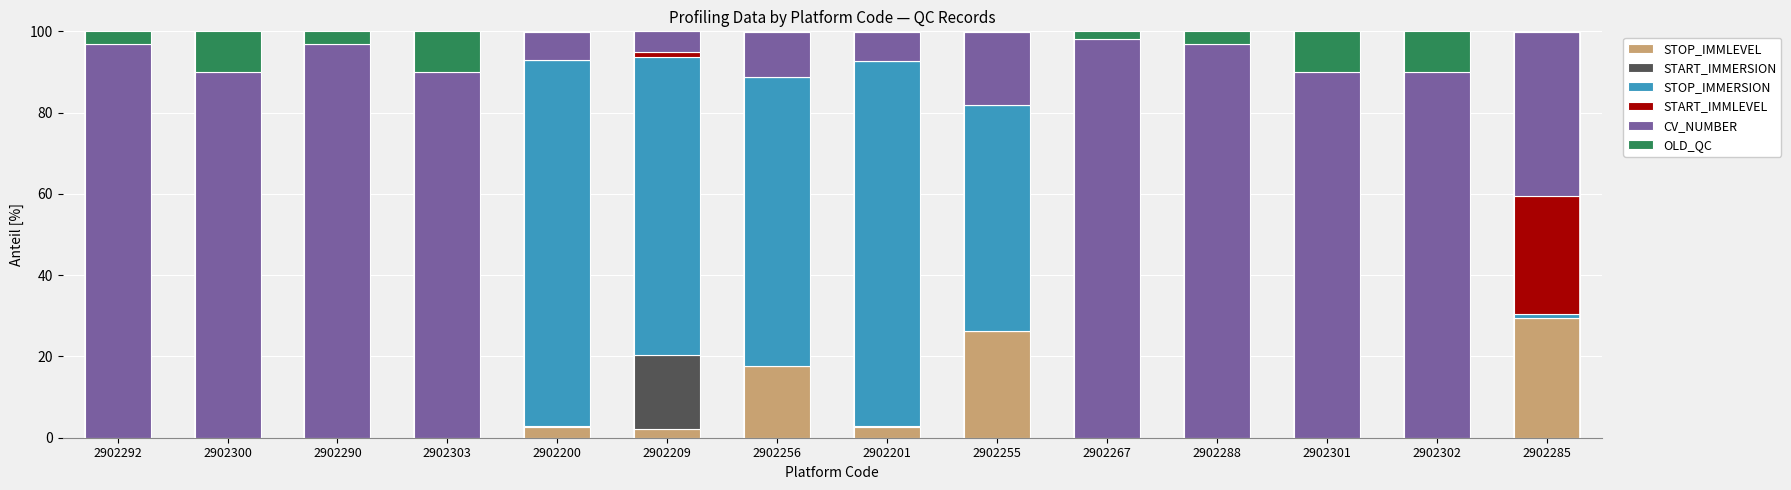

What is the maximum value for STOP_IMMLEVEL?

29.4